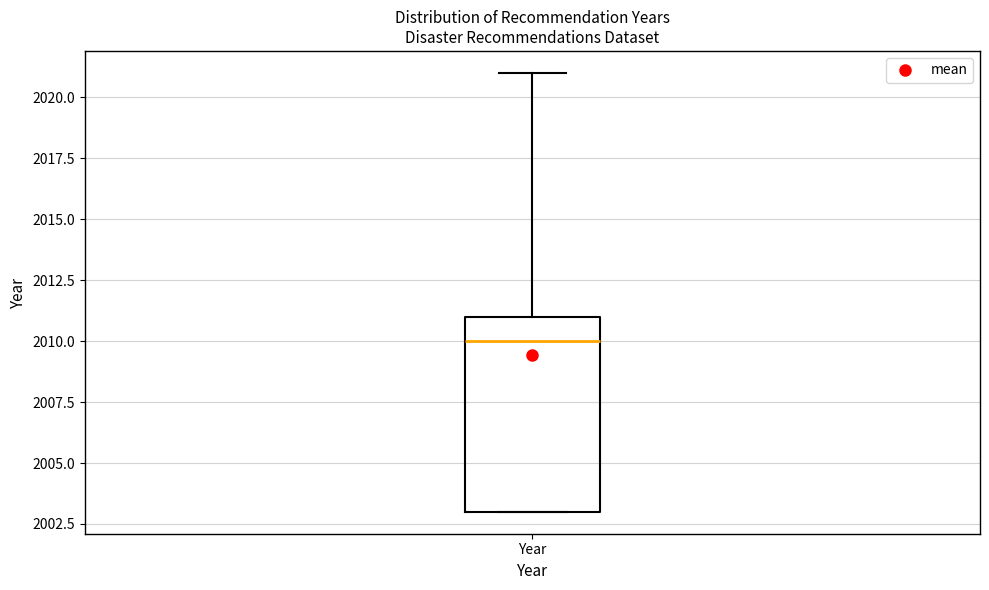

Where does the median line of the box for Year sit on the y-axis? The values are not printed on the chart, so give them approximately, as read against the axis.

2010